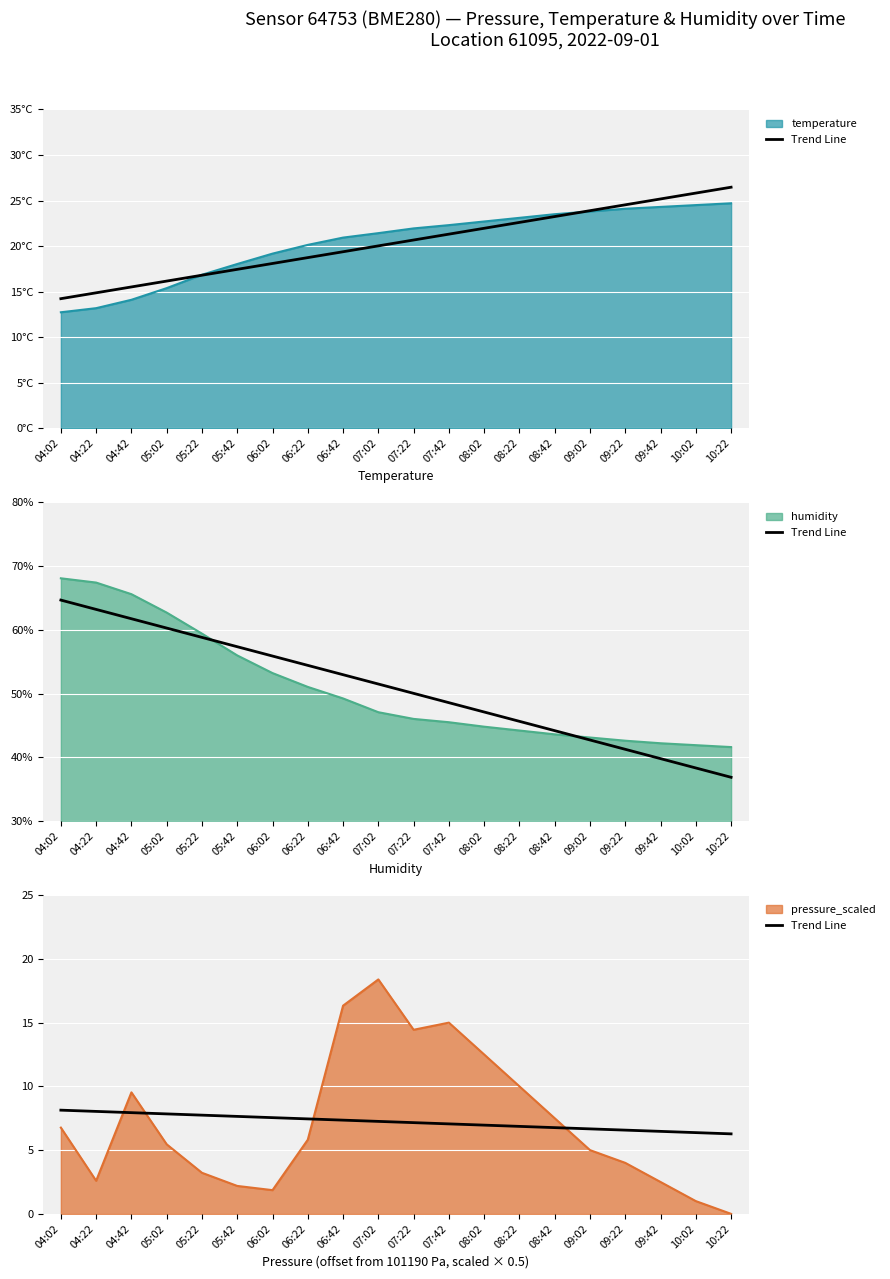

True or false: there are more than 2 points higher than both neighbors.

False